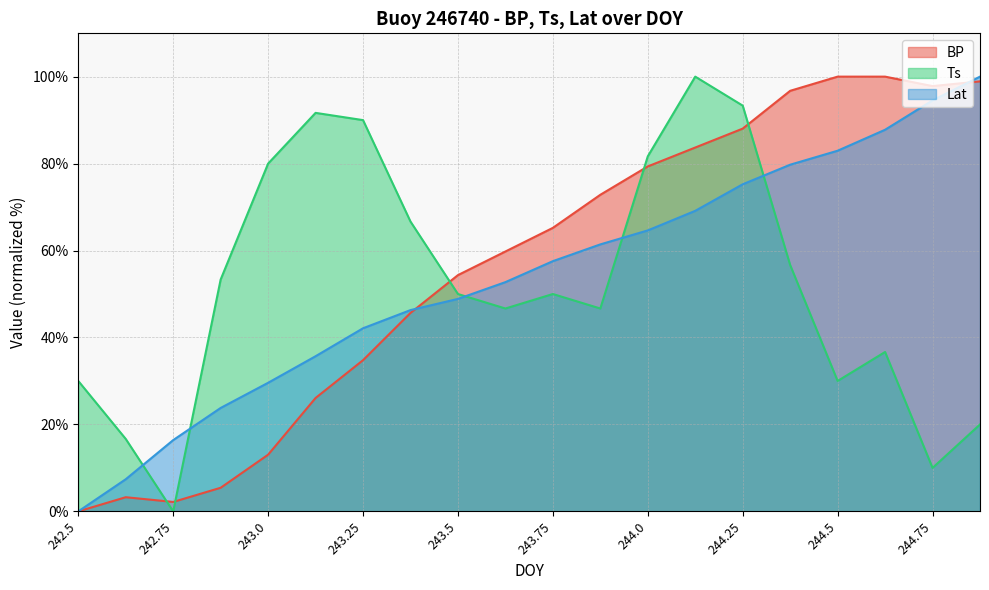

What is the value of the BP point at the 16th from the left?

96.7